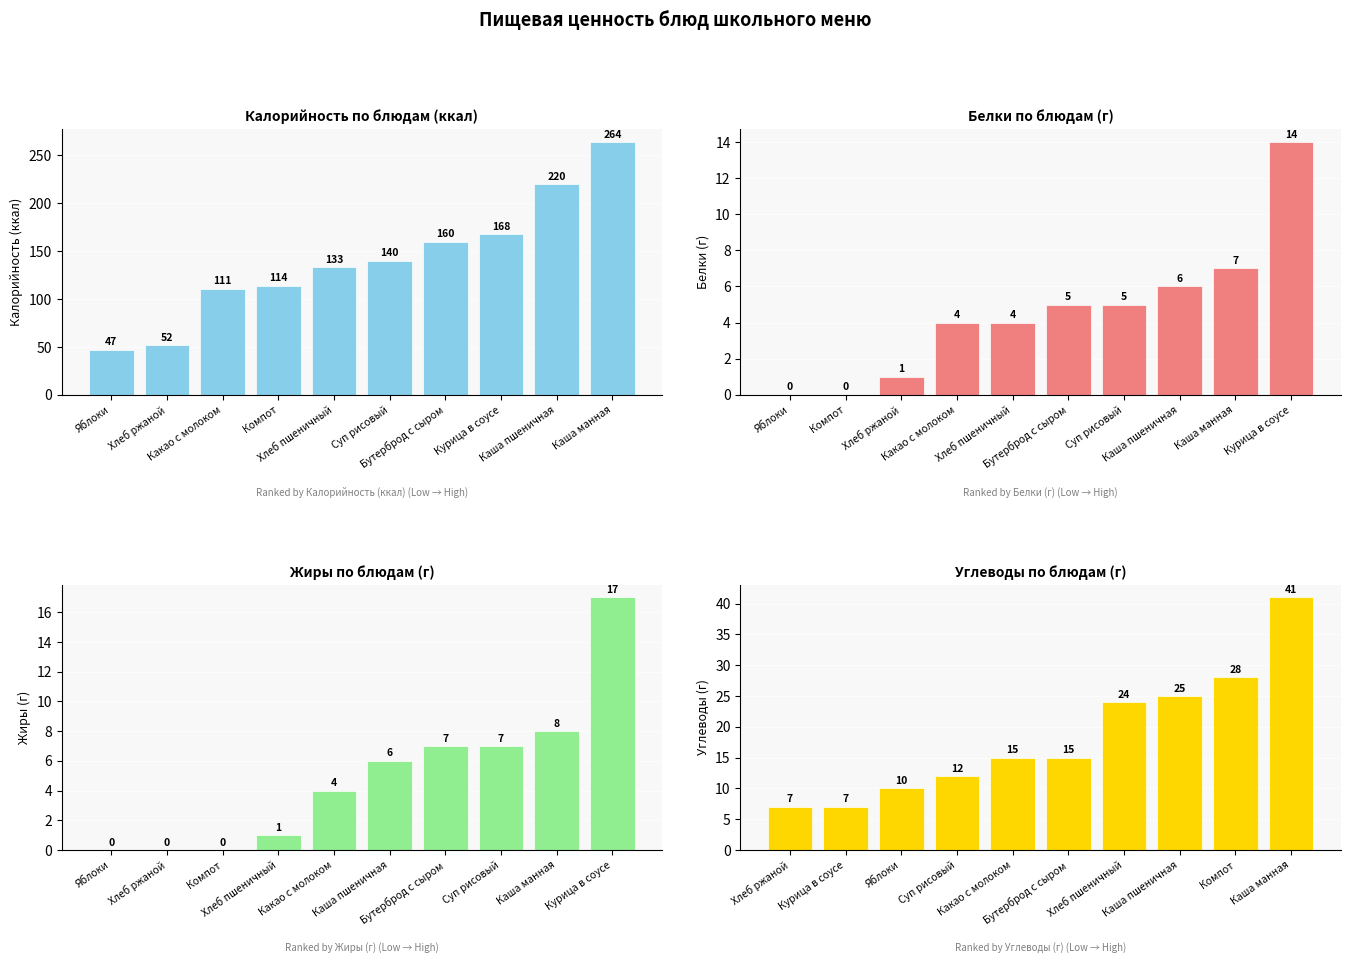

How many series are shown in this chart?

4